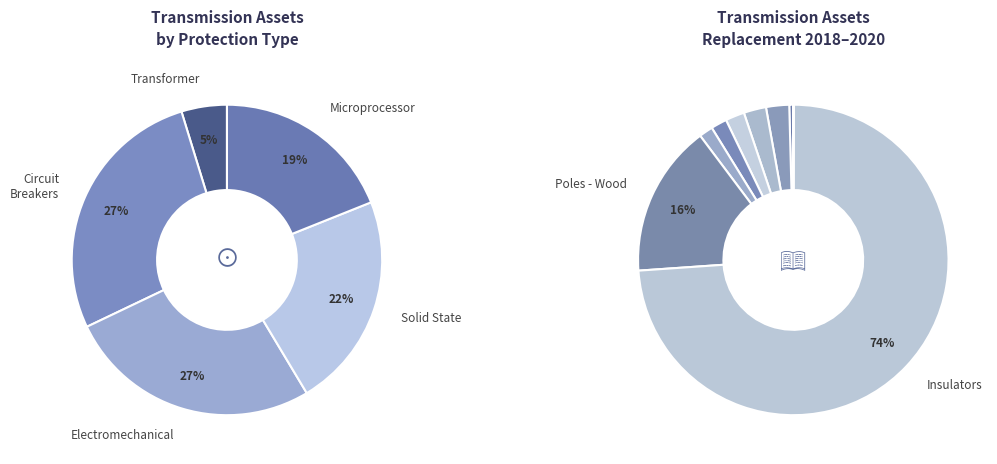

How many slices are in this pie chart?

9